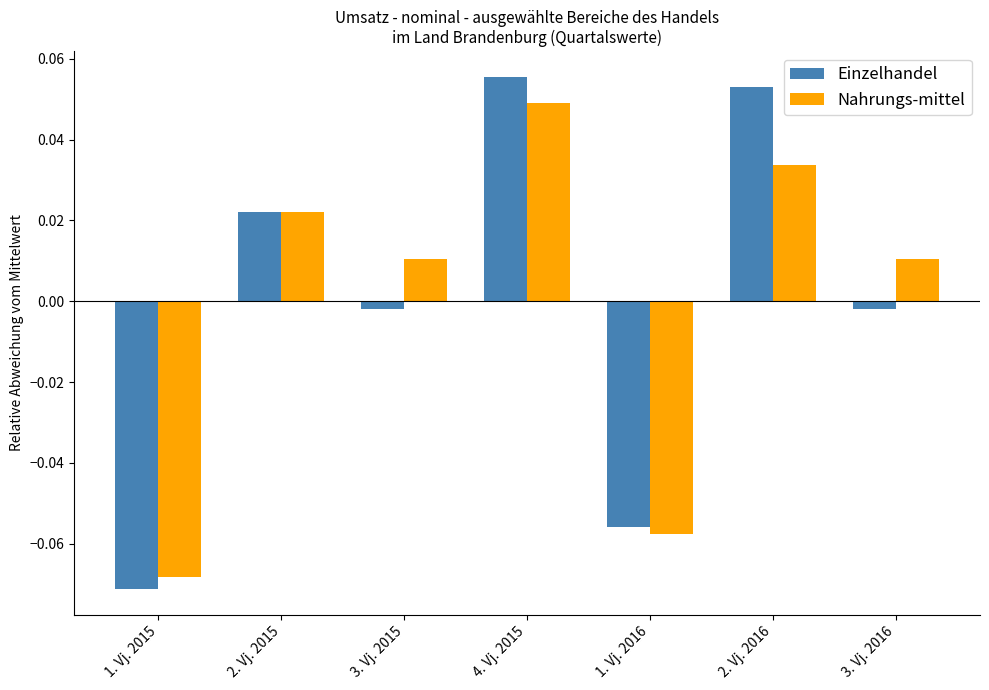

The value of Einzelhandel at 4. Vj. 2015 is 0.0. True or false?

False